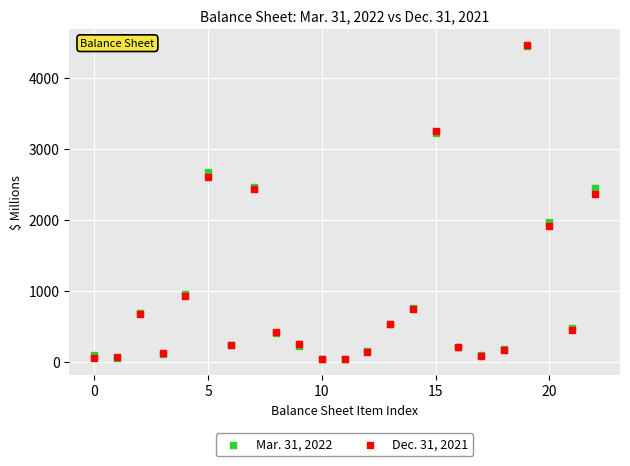

Across all series, what Y value is closest to 2252?

2357.0